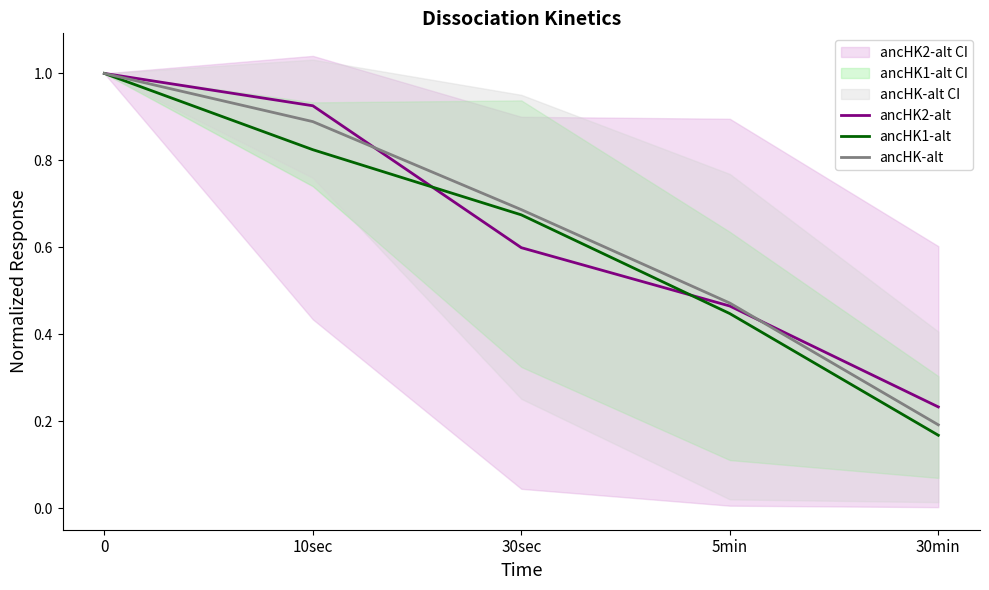

What is the sum of the ancHK1-alt values at 5min and 10sec?

1.3